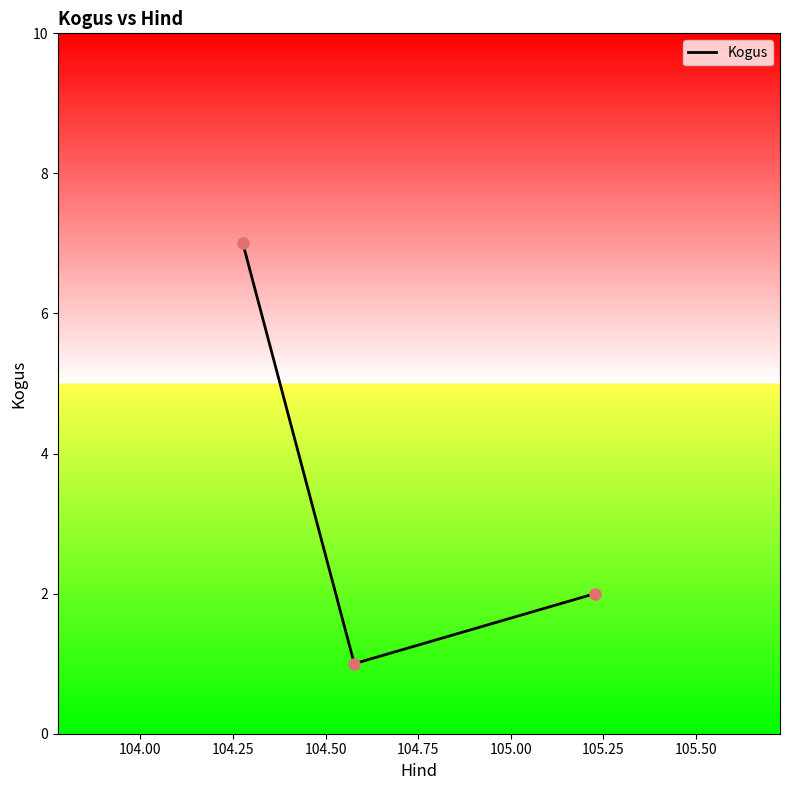

What is the maximum value shown in the chart?

7